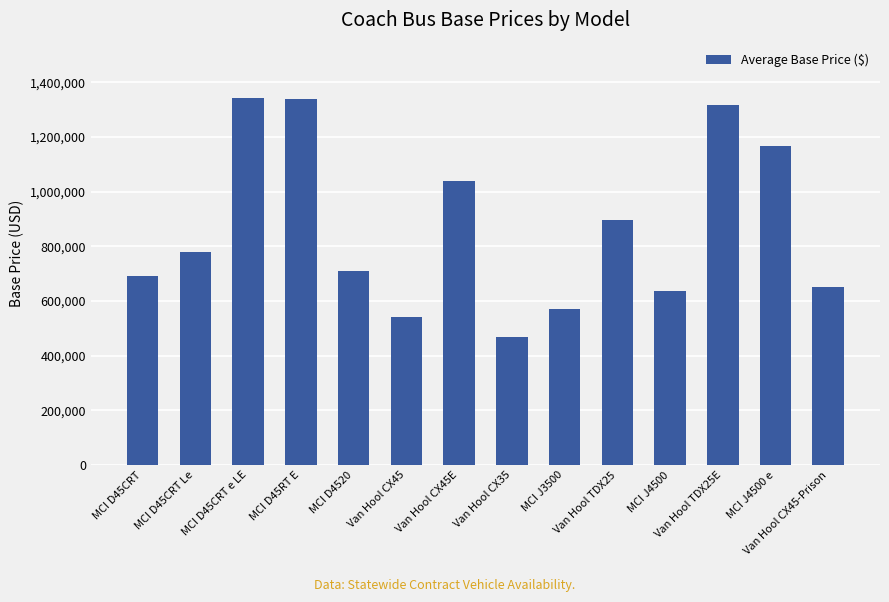

What is the change in value from Van Hool CX45 to MCI J4500?

+92963